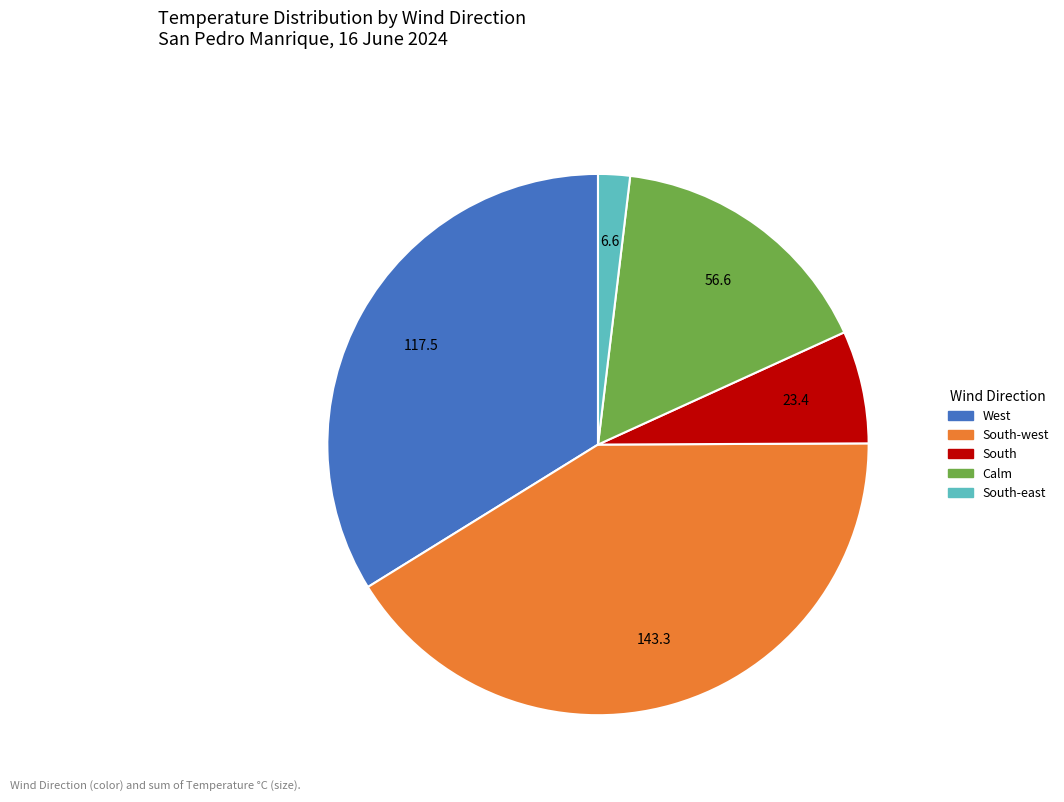

Does any single category account for the majority?

No